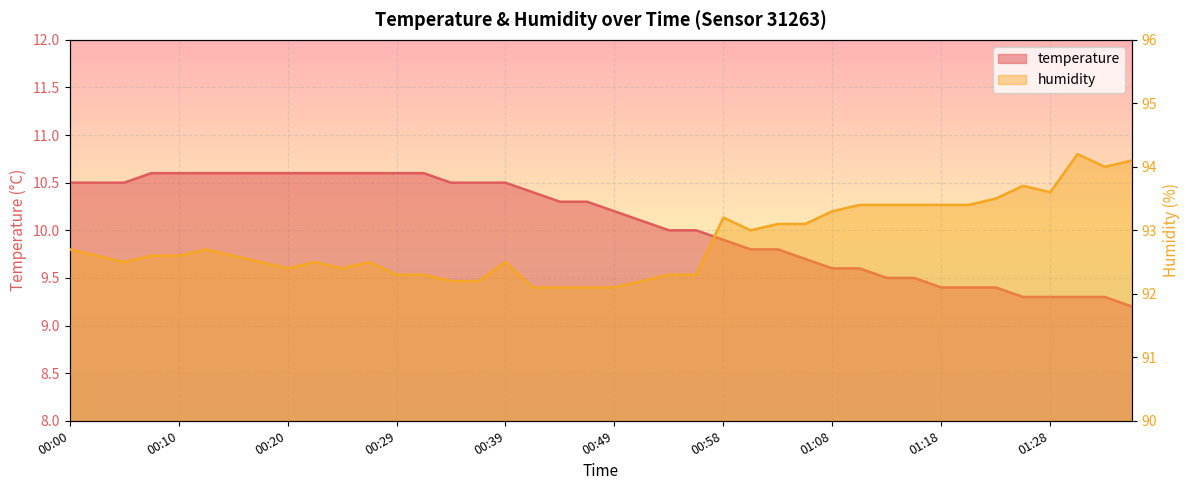

Reading left to right, extract all data points from this chart.

temperature: 00:00=10.5	00:02=10.5	00:05=10.5	00:07=10.6	00:10=10.6	00:12=10.6	00:15=10.6	00:17=10.6	00:20=10.6	00:22=10.6	00:24=10.6	00:27=10.6	00:29=10.6	00:32=10.6	00:34=10.5	00:37=10.5	00:39=10.5	00:41=10.4	00:44=10.3	00:46=10.3	00:49=10.2	00:51=10.1	00:54=10.0	00:56=10.0	00:58=9.9	01:01=9.8	01:04=9.8	01:06=9.7	01:08=9.6	01:11=9.6	01:13=9.5	01:16=9.5	01:18=9.4	01:21=9.4	01:23=9.4	01:26=9.3	01:28=9.3	01:31=9.3	01:33=9.3	01:35=9.2
humidity: 00:00=92.7	00:02=92.6	00:05=92.5	00:07=92.6	00:10=92.6	00:12=92.7	00:15=92.6	00:17=92.5	00:20=92.4	00:22=92.5	00:24=92.4	00:27=92.5	00:29=92.3	00:32=92.3	00:34=92.2	00:37=92.2	00:39=92.5	00:41=92.1	00:44=92.1	00:46=92.1	00:49=92.1	00:51=92.2	00:54=92.3	00:56=92.3	00:58=93.2	01:01=93.0	01:04=93.1	01:06=93.1	01:08=93.3	01:11=93.4	01:13=93.4	01:16=93.4	01:18=93.4	01:21=93.4	01:23=93.5	01:26=93.7	01:28=93.6	01:31=94.2	01:33=94.0	01:35=94.1